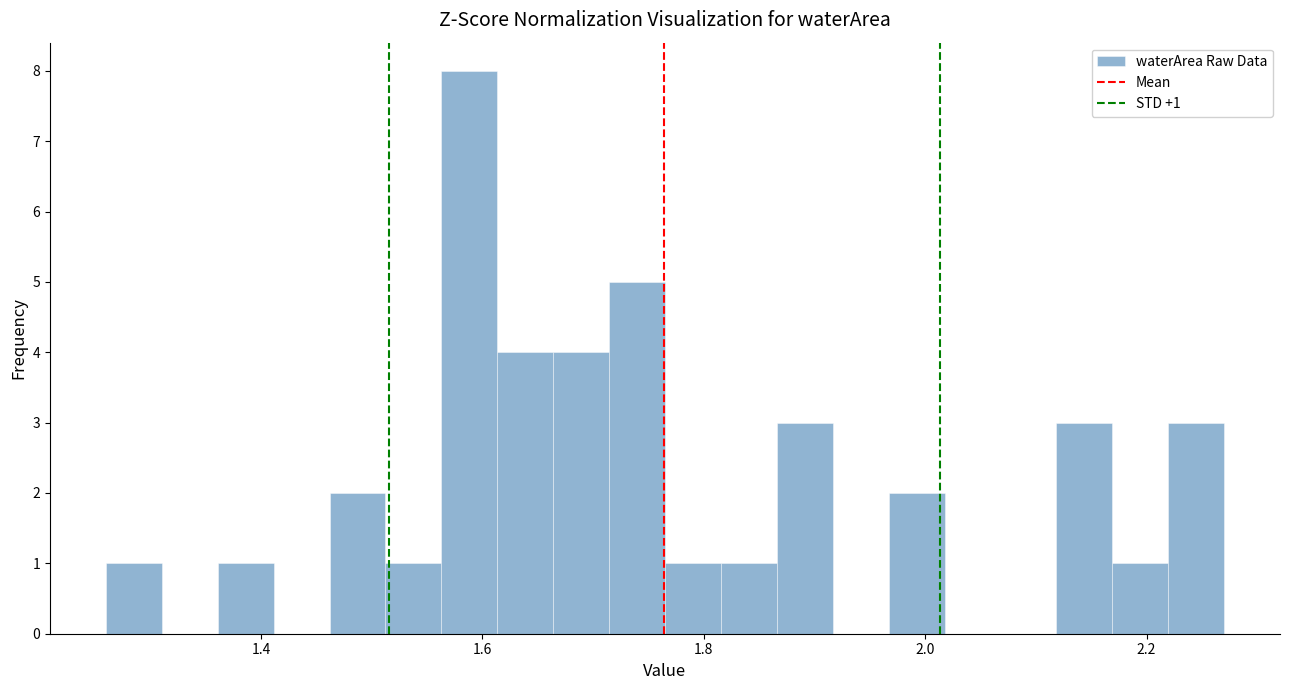

Around what value on the x-axis is the tallest bar? Give the approximate position of its centre, as read against the axis.

1.58